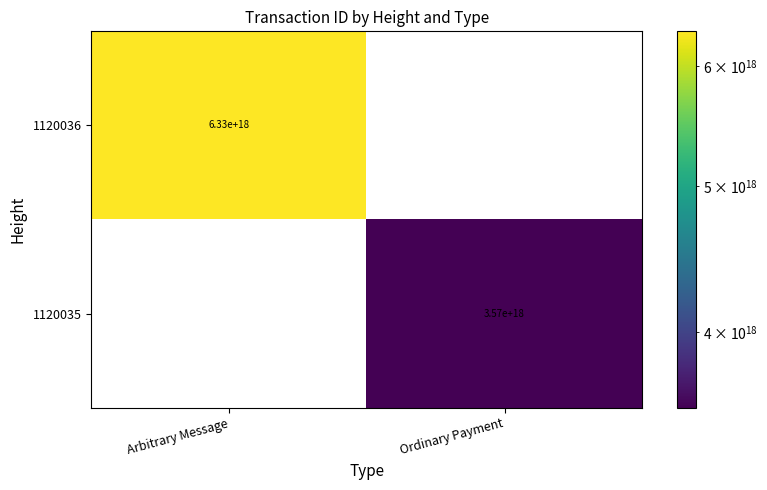

Is it true that 1120036 equals 2066015037347356416 at Arbitrary Message?

False